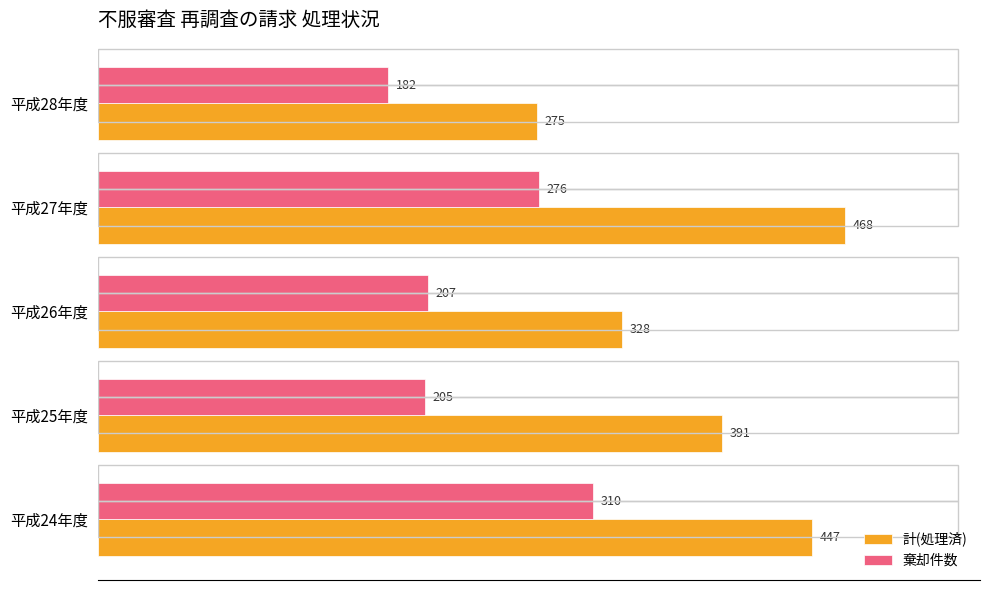

What is the minimum value for 棄却件数?

182